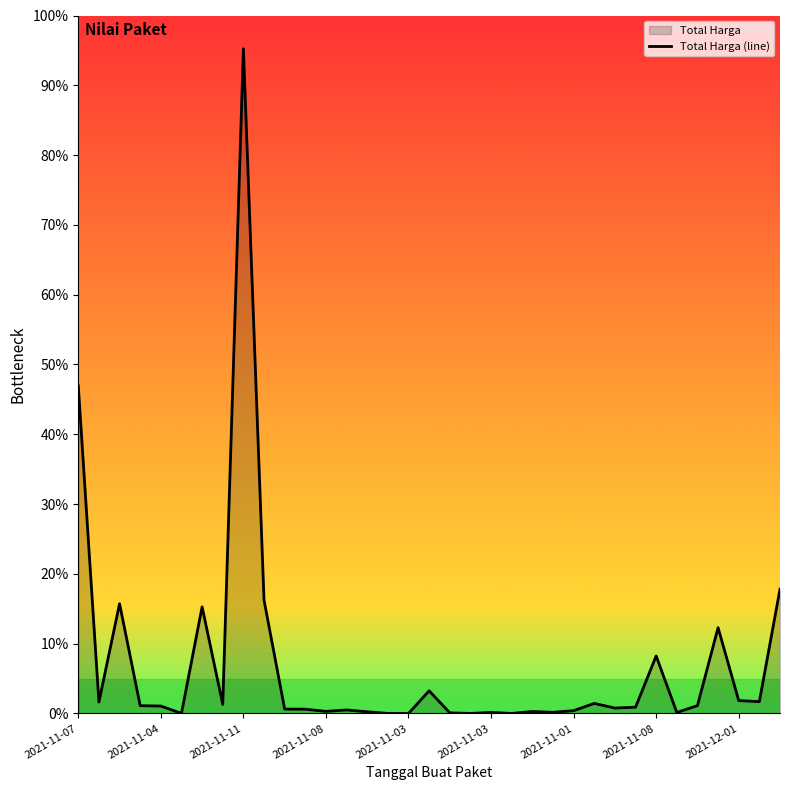

True or false: the data shows 0.5 at 2021-11-08.

False